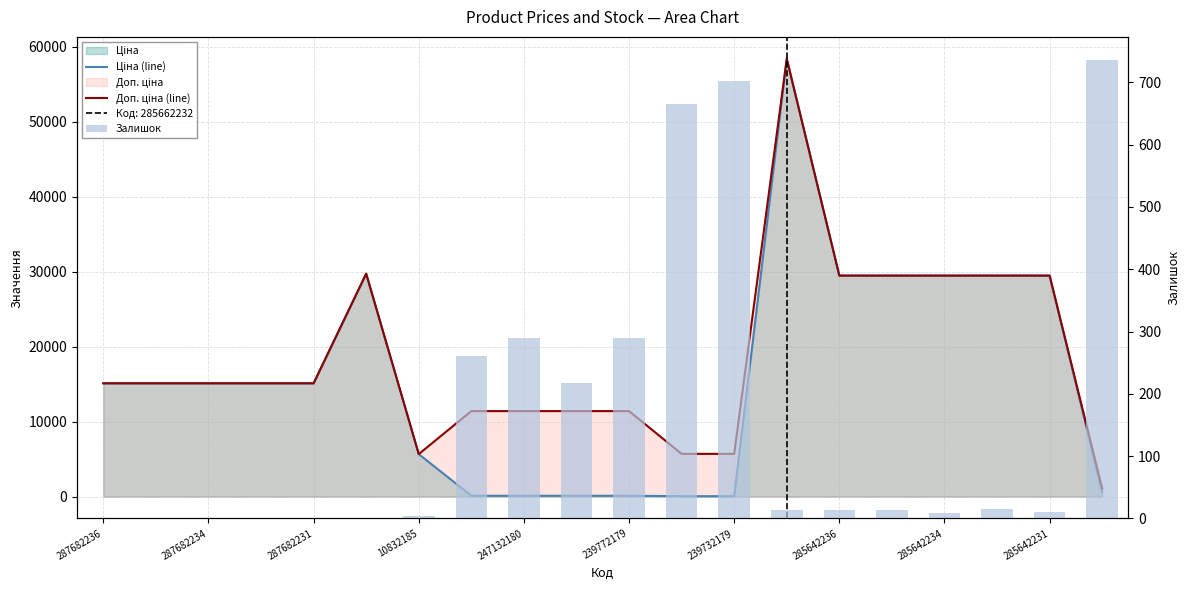

What is the lowest value of the Ціна (line) series?

57.0